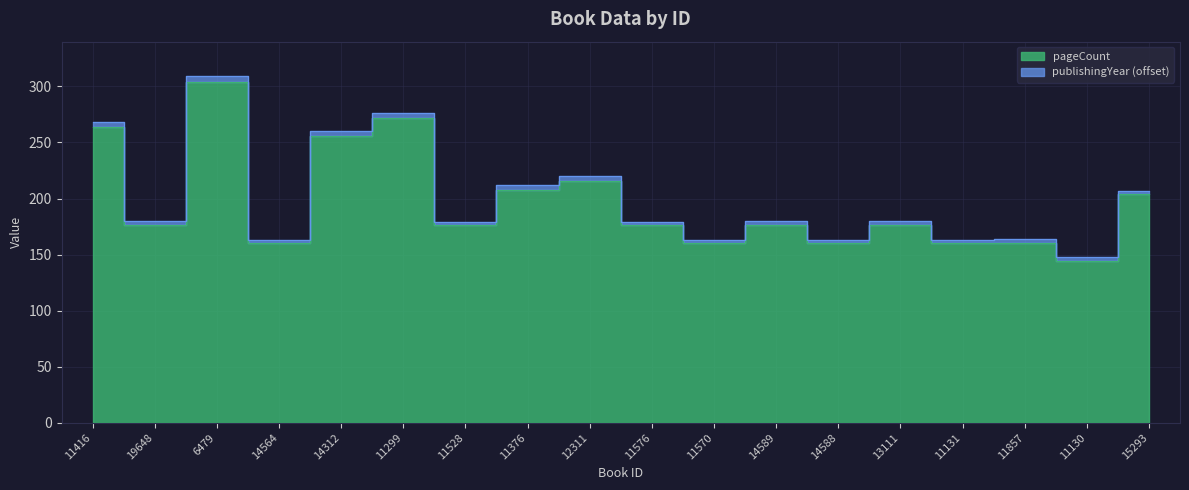

What is the label of the 2nd point from the left?

19648